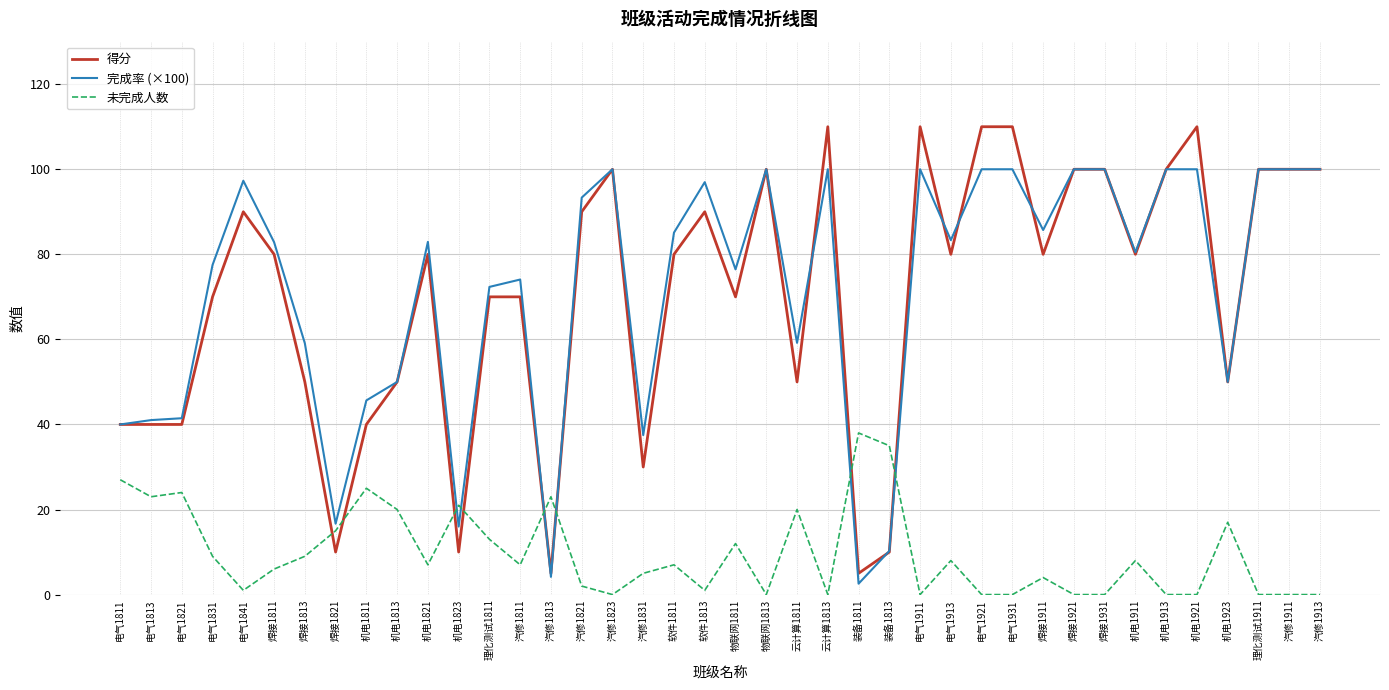

Read the 得分 value at 机电1923.

50.0